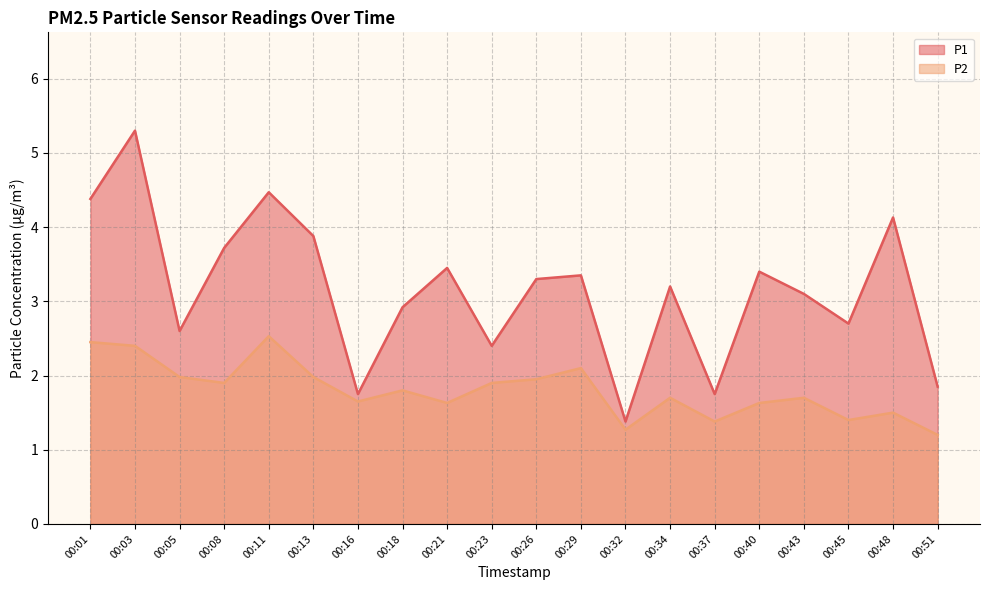

How many lines are shown in the chart?

2